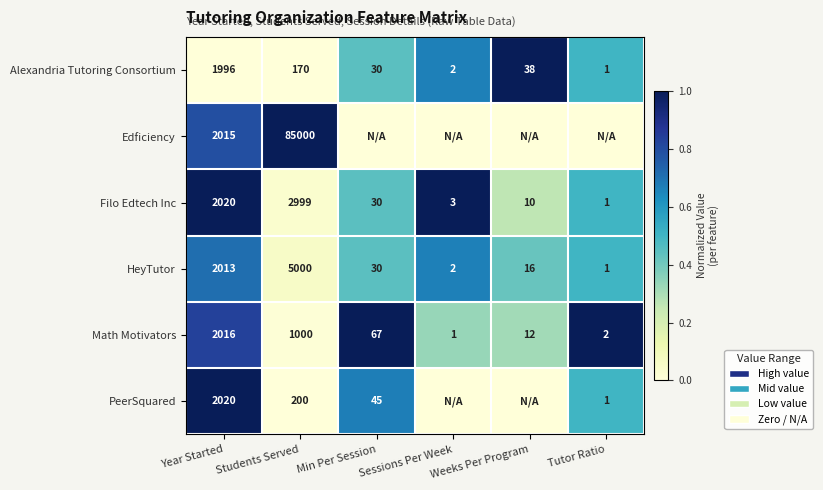

What is the difference between the second highest and second lowest values in the Math Motivators series?

998